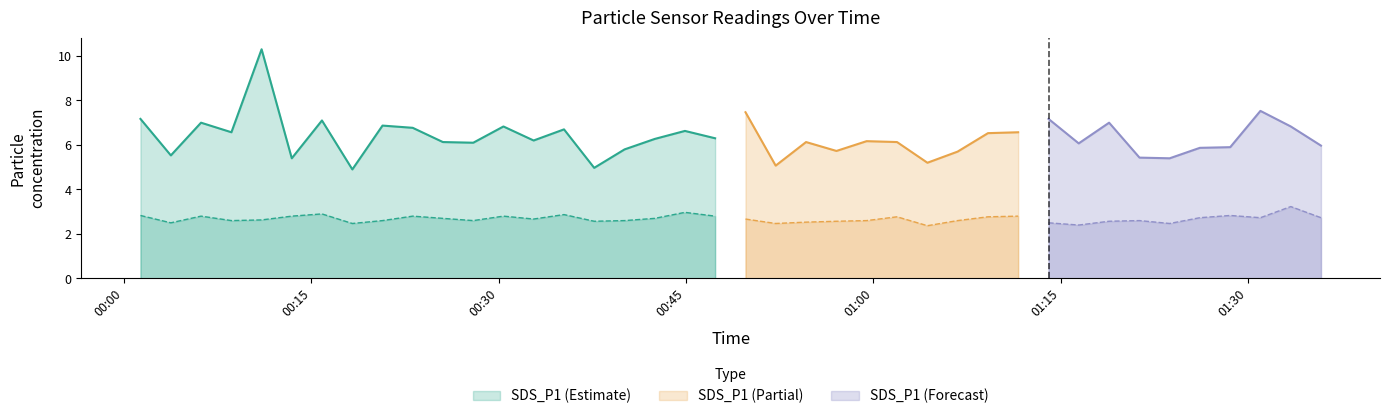

Reading left to right, what are all the values shown in this chart?

SDS_P1: 0=7.2	1=5.5	2=7.0	3=6.6	4=10.3	5=5.4	6=7.1	7=4.9	8=6.9	9=6.8	10=6.1	11=6.1	12=6.8	13=6.2	14=6.7	15=5.0	16=5.8	17=6.3	18=6.6	19=6.3	20=7.5	21=5.1	22=6.1	23=5.7	24=6.2	25=6.1	26=5.2	27=5.7	28=6.5	29=6.6	30=7.2	31=6.1	32=7.0	33=5.4	34=5.4	35=5.9	36=5.9	37=7.5	38=6.8	39=6.0
SDS_P2: 0=2.8	1=2.5	2=2.8	3=2.6	4=2.6	5=2.8	6=2.9	7=2.5	8=2.6	9=2.8	10=2.7	11=2.6	12=2.8	13=2.7	14=2.9	15=2.6	16=2.6	17=2.7	18=3.0	19=2.8	20=2.7	21=2.5	22=2.5	23=2.6	24=2.6	25=2.8	26=2.4	27=2.6	28=2.8	29=2.8	30=2.5	31=2.4	32=2.6	33=2.6	34=2.5	35=2.7	36=2.8	37=2.7	38=3.2	39=2.7